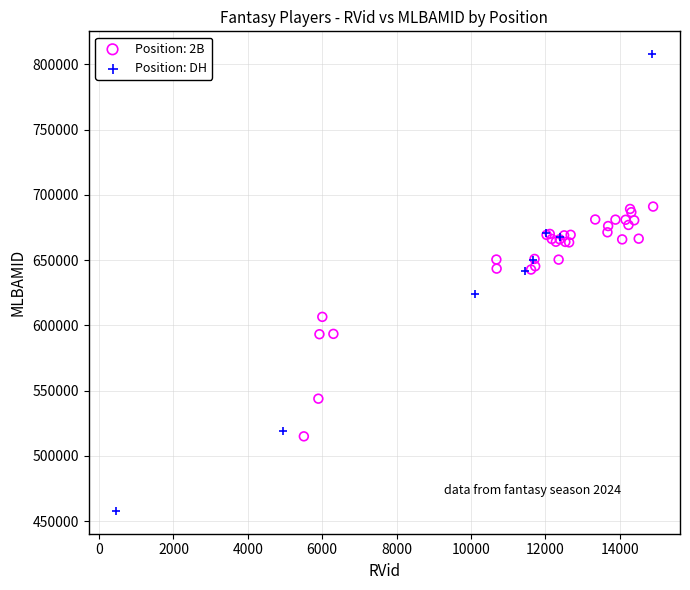

Which series has the largest Y range (max minus min)?

Position: DH